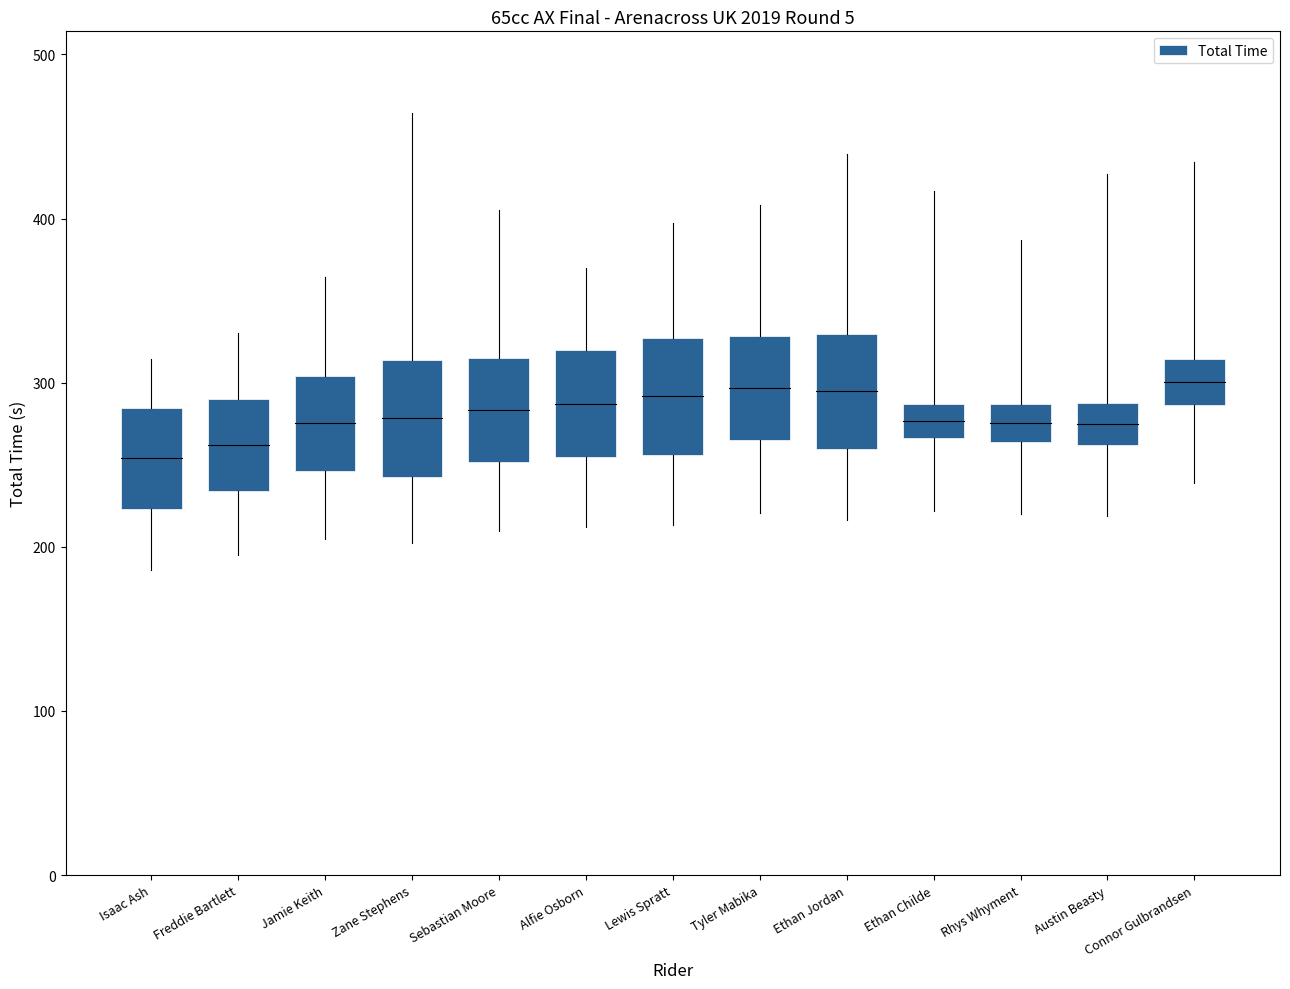

What is the label of the 9th bar from the right?

Sebastian Moore